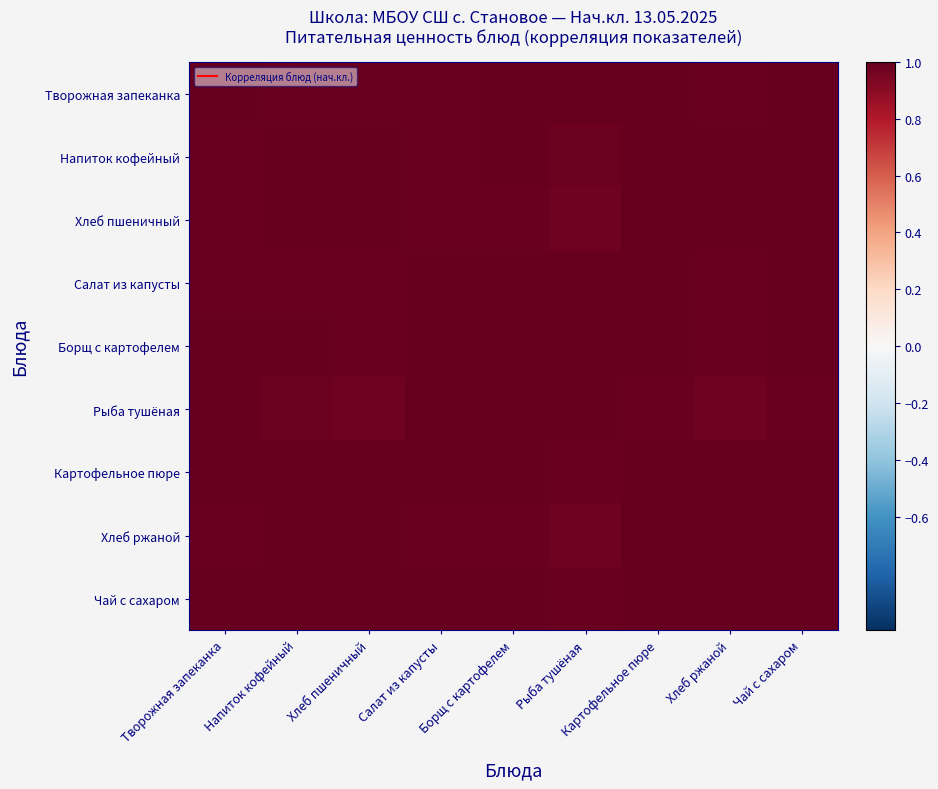

Reading right to left, list all the values displayed in this chart.

Творожная запеканка: Чай с сахаром=1.0	Хлеб ржаной=1.0	Картофельное пюре=1.0	Рыба тушёная=1.0	Борщ с картофелем=1.0	Салат из капусты=1.0	Хлеб пшеничный=1.0	Напиток кофейный=1.0	Творожная запеканка=1.0
Напиток кофейный: Чай с сахаром=1.0	Хлеб ржаной=1.0	Картофельное пюре=1.0	Рыба тушёная=1.0	Борщ с картофелем=1.0	Салат из капусты=1.0	Хлеб пшеничный=1.0	Напиток кофейный=1.0	Творожная запеканка=1.0
Хлеб пшеничный: Чай с сахаром=1.0	Хлеб ржаной=1.0	Картофельное пюре=1.0	Рыба тушёная=1.0	Борщ с картофелем=1.0	Салат из капусты=1.0	Хлеб пшеничный=1.0	Напиток кофейный=1.0	Творожная запеканка=1.0
Салат из капусты: Чай с сахаром=1.0	Хлеб ржаной=1.0	Картофельное пюре=1.0	Рыба тушёная=1.0	Борщ с картофелем=1.0	Салат из капусты=1.0	Хлеб пшеничный=1.0	Напиток кофейный=1.0	Творожная запеканка=1.0
Борщ с картофелем: Чай с сахаром=1.0	Хлеб ржаной=1.0	Картофельное пюре=1.0	Рыба тушёная=1.0	Борщ с картофелем=1.0	Салат из капусты=1.0	Хлеб пшеничный=1.0	Напиток кофейный=1.0	Творожная запеканка=1.0
Рыба тушёная: Чай с сахаром=1.0	Хлеб ржаной=1.0	Картофельное пюре=1.0	Рыба тушёная=1.0	Борщ с картофелем=1.0	Салат из капусты=1.0	Хлеб пшеничный=1.0	Напиток кофейный=1.0	Творожная запеканка=1.0
Картофельное пюре: Чай с сахаром=1.0	Хлеб ржаной=1.0	Картофельное пюре=1.0	Рыба тушёная=1.0	Борщ с картофелем=1.0	Салат из капусты=1.0	Хлеб пшеничный=1.0	Напиток кофейный=1.0	Творожная запеканка=1.0
Хлеб ржаной: Чай с сахаром=1.0	Хлеб ржаной=1.0	Картофельное пюре=1.0	Рыба тушёная=1.0	Борщ с картофелем=1.0	Салат из капусты=1.0	Хлеб пшеничный=1.0	Напиток кофейный=1.0	Творожная запеканка=1.0
Чай с сахаром: Чай с сахаром=1.0	Хлеб ржаной=1.0	Картофельное пюре=1.0	Рыба тушёная=1.0	Борщ с картофелем=1.0	Салат из капусты=1.0	Хлеб пшеничный=1.0	Напиток кофейный=1.0	Творожная запеканка=1.0